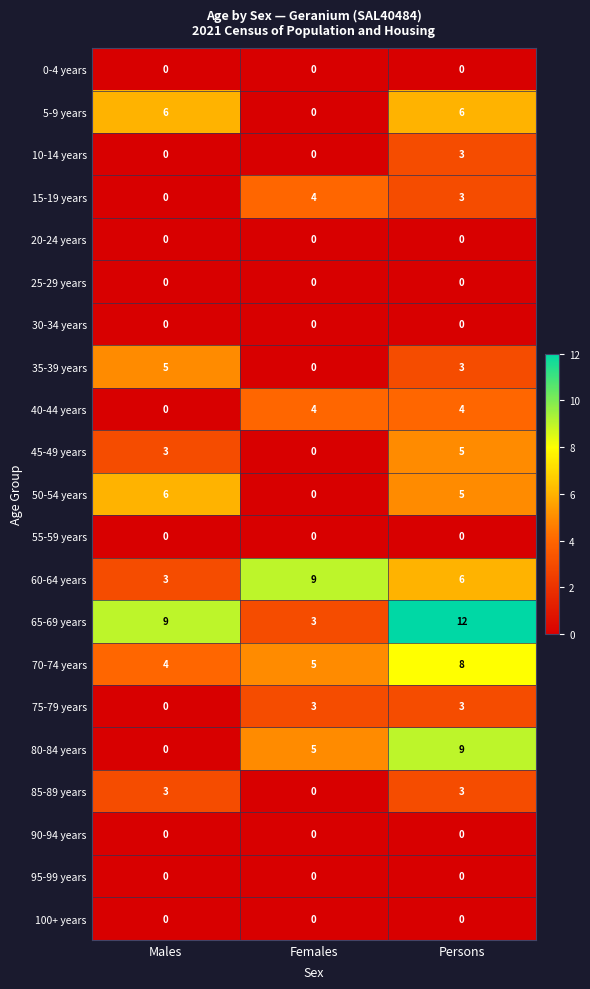

At how many categories does at least one series exceed 10?

1